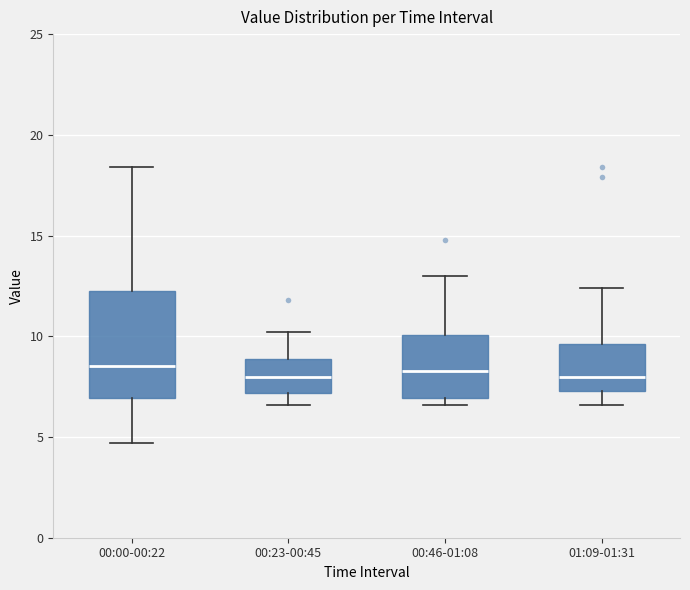

Reading left to right, transcribe this box plot: for each box, give where its median line is, the range the box spans, and where its two whiskers end, as read against the y-axis. The values are not printed on the chart, so give them approximately, as read against the axis.

00:00-00:22: median 8.5, box 7.0 to 12.5, whiskers 4.5 to 18.5
00:23-00:45: median 8.0, box 7.0 to 9.0, whiskers 6.5 to 10.0
00:46-01:08: median 8.5, box 7.0 to 10.0, whiskers 6.5 to 13.0
01:09-01:31: median 8.0, box 7.5 to 9.5, whiskers 6.5 to 12.5